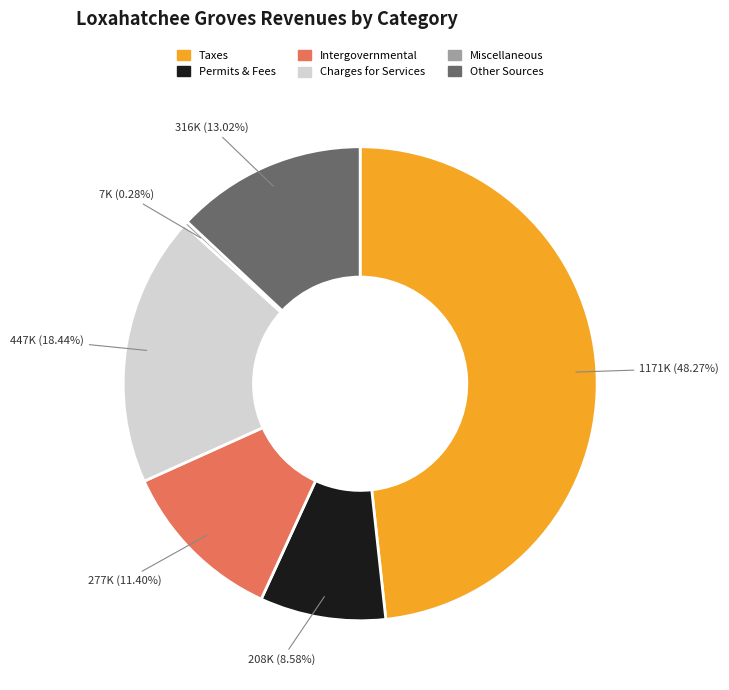

Does any single category account for the majority?

No